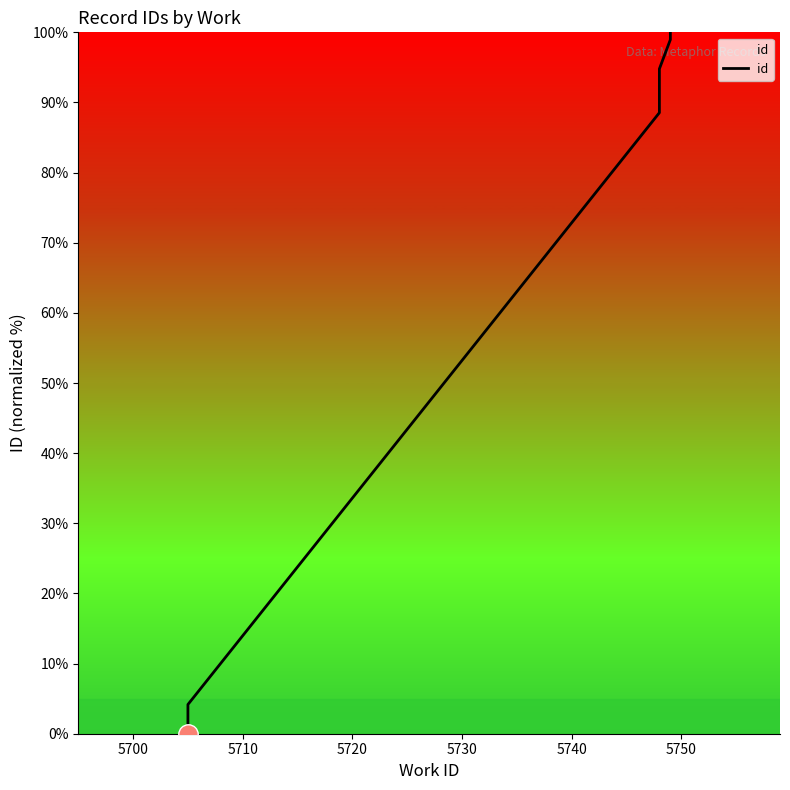

What is the sum of all values?

387.5